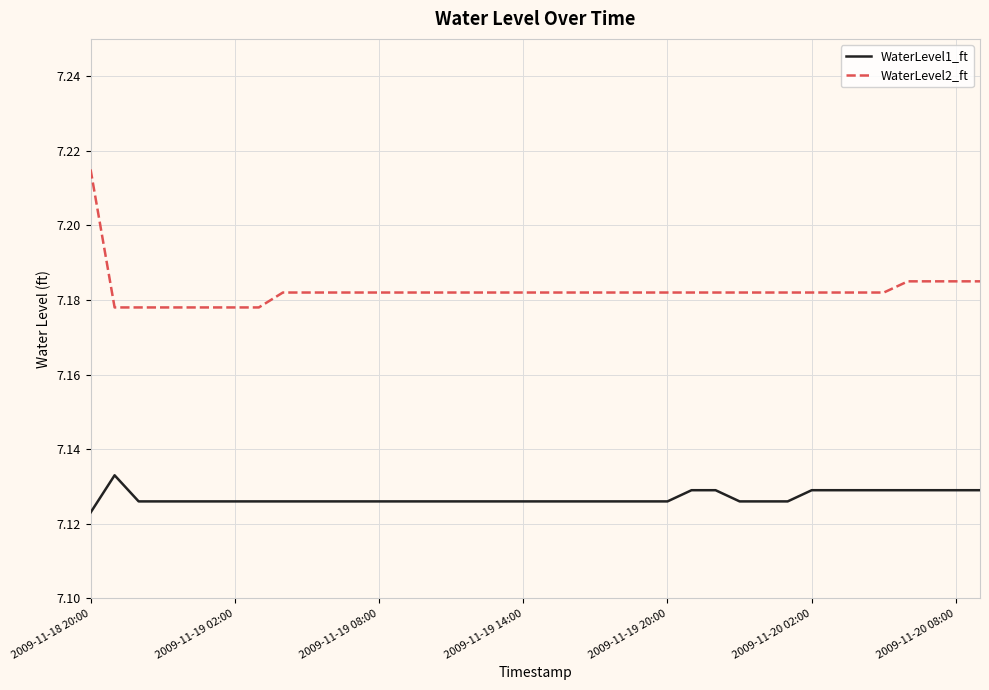

True or false: WaterLevel2_ft and WaterLevel1_ft cross at least once.

False